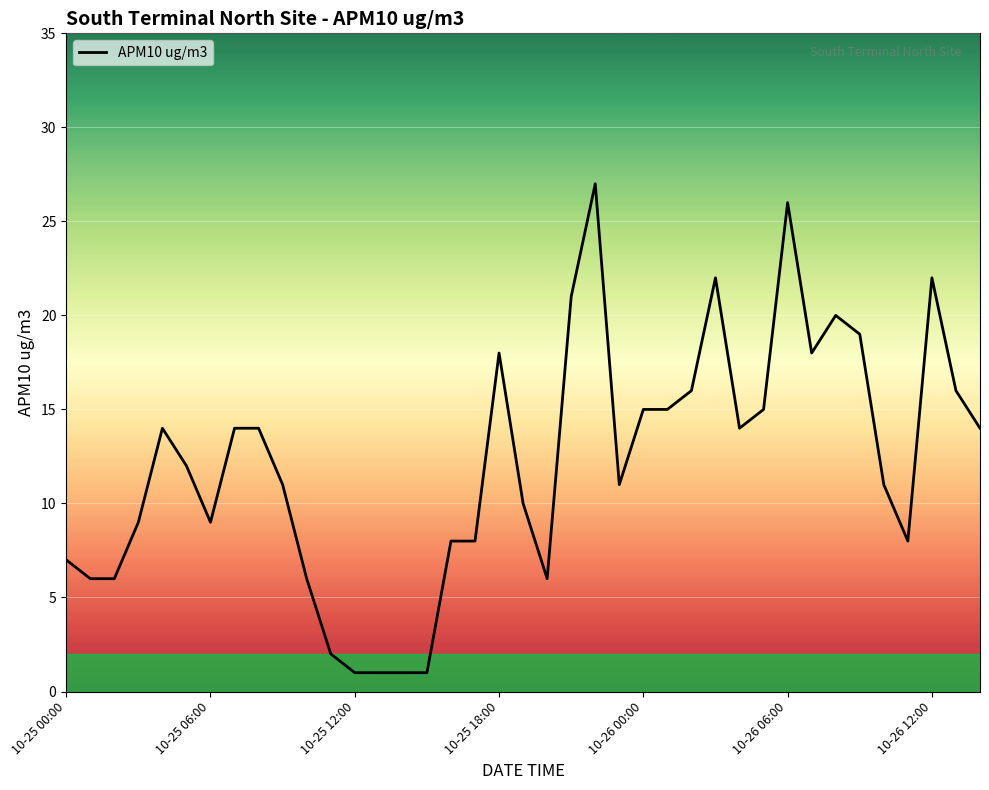

What is the difference between the maximum and minimum values?

26